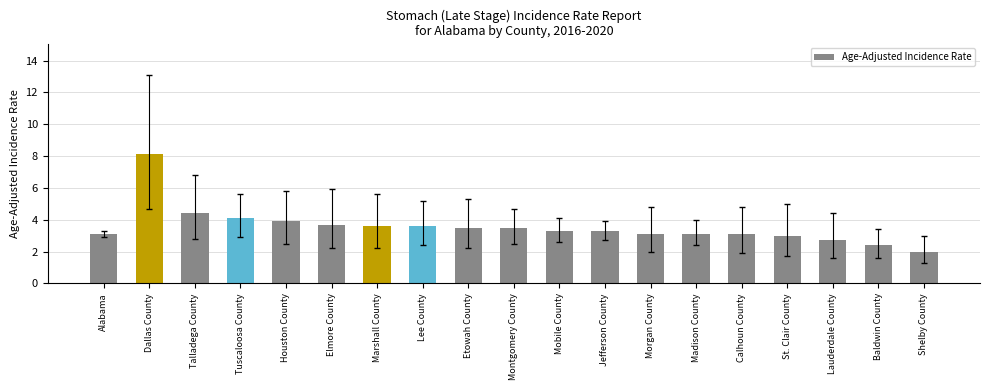

What position from the left is Marshall County?

7